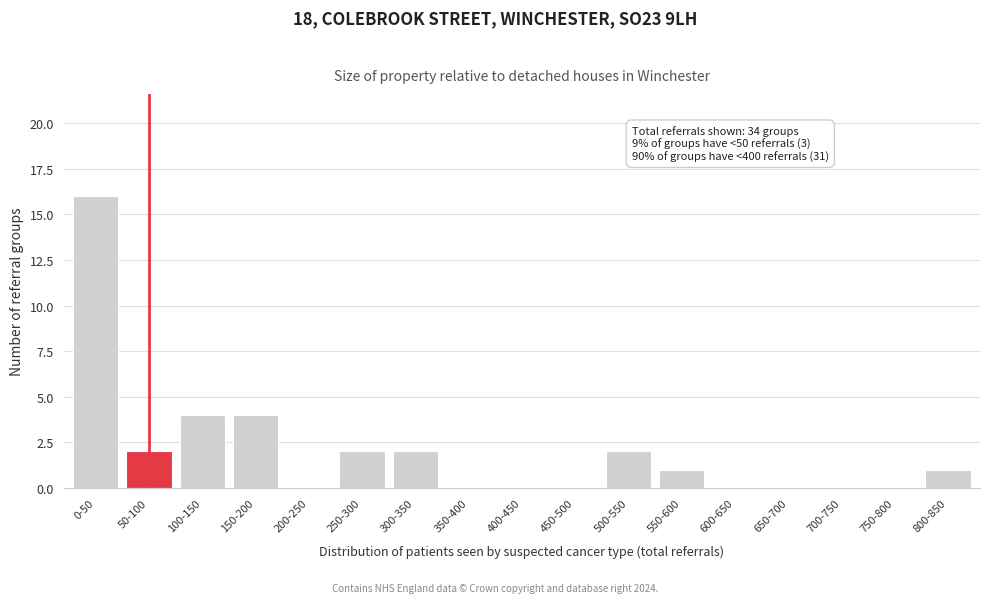

Reading right to left, list all the values displayed in this chart.

800-850=1	750-800=0	700-750=0	650-700=0	600-650=0	550-600=1	500-550=2	450-500=0	400-450=0	350-400=0	300-350=2	250-300=2	200-250=0	150-200=4	100-150=4	50-100=2	0-50=16